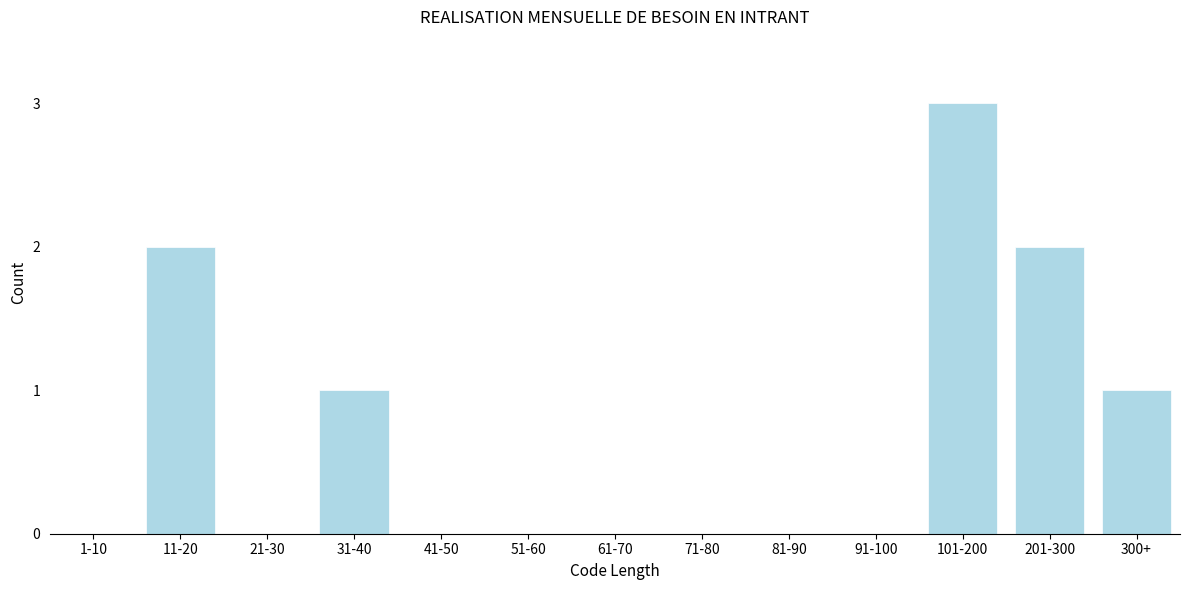

Reading right to left, extract all data points from this chart.

300+=1	201-300=2	101-200=3	91-100=0	81-90=0	71-80=0	61-70=0	51-60=0	41-50=0	31-40=1	21-30=0	11-20=2	1-10=0